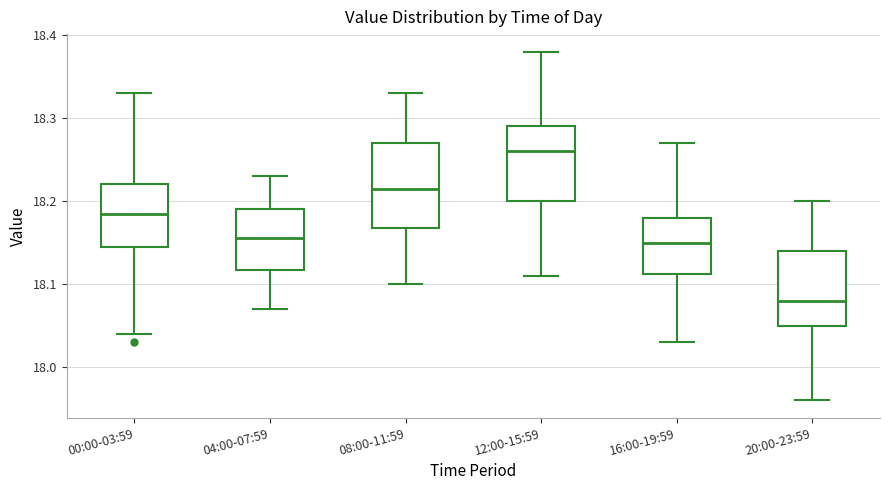

Where is the upper edge of the box for 12:00-15:59 on the y-axis? The values are not printed on the chart, so give them approximately, as read against the axis.

18.29